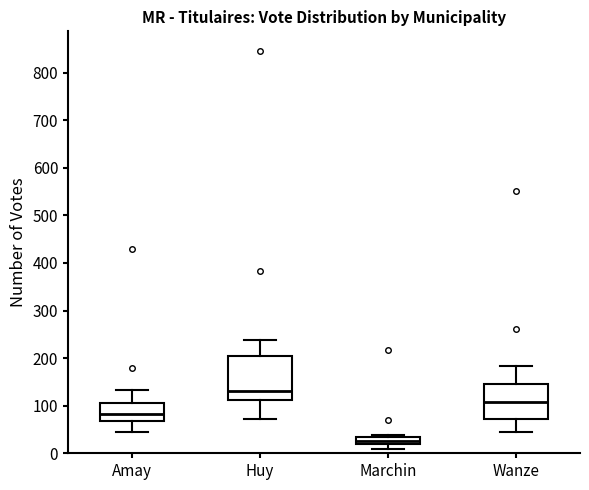

Which box is the tallest, from its lower edge to its upper edge?

Huy